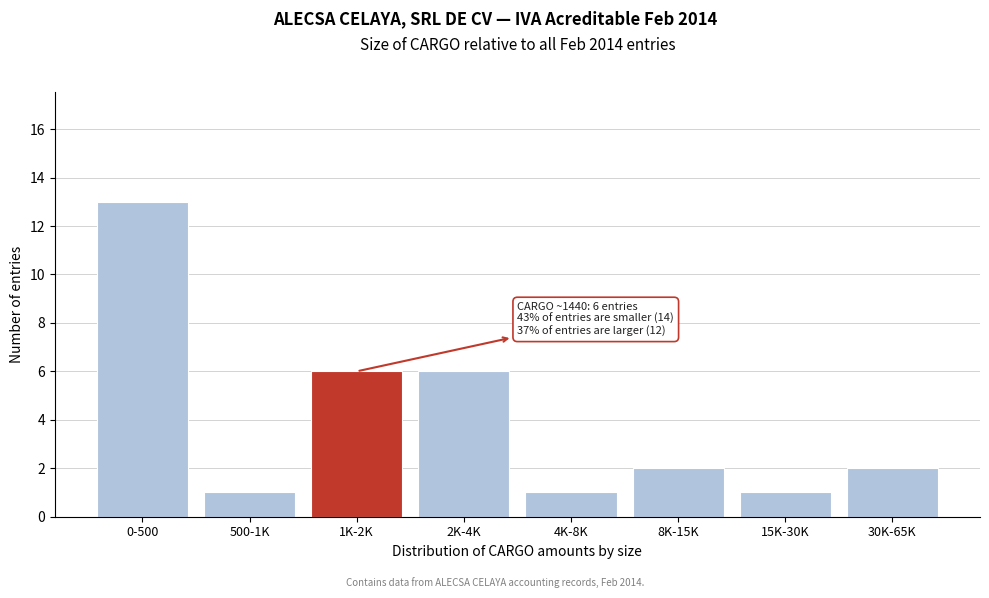

Reading right to left, list all the values displayed in this chart.

2	1	2	1	6	6	1	13